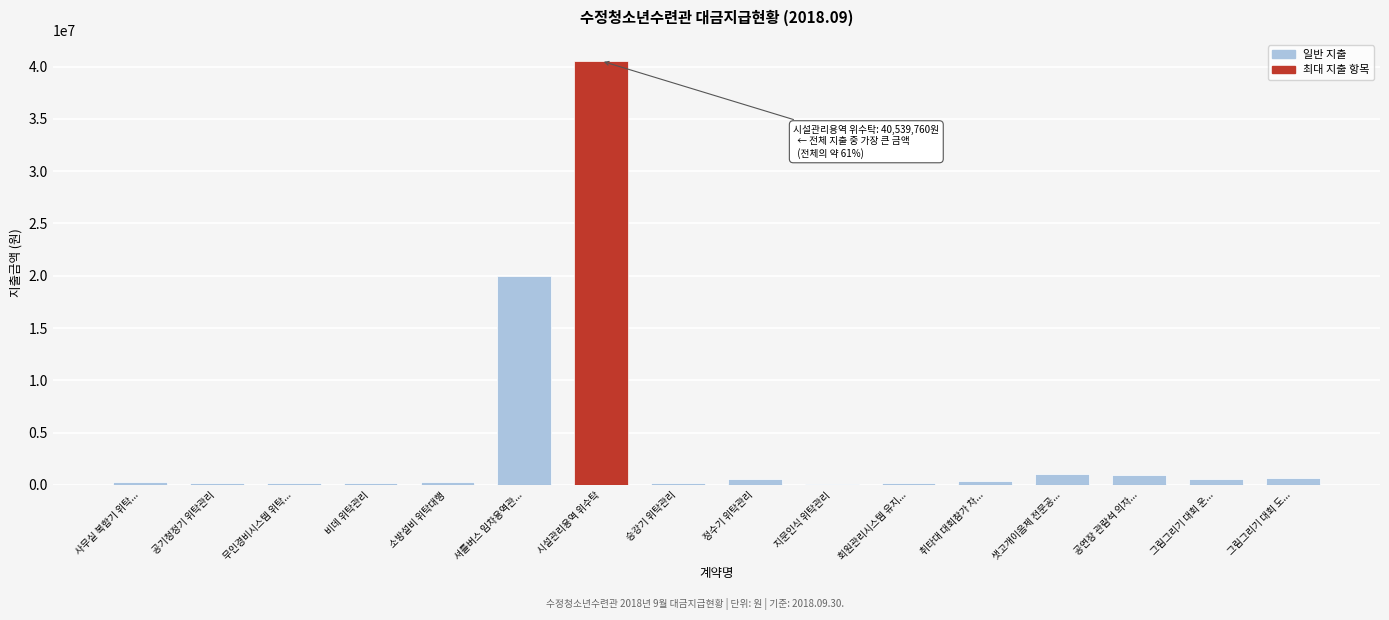

The value at 샛고개이음제 전문공... is 1000000. True or false?

True